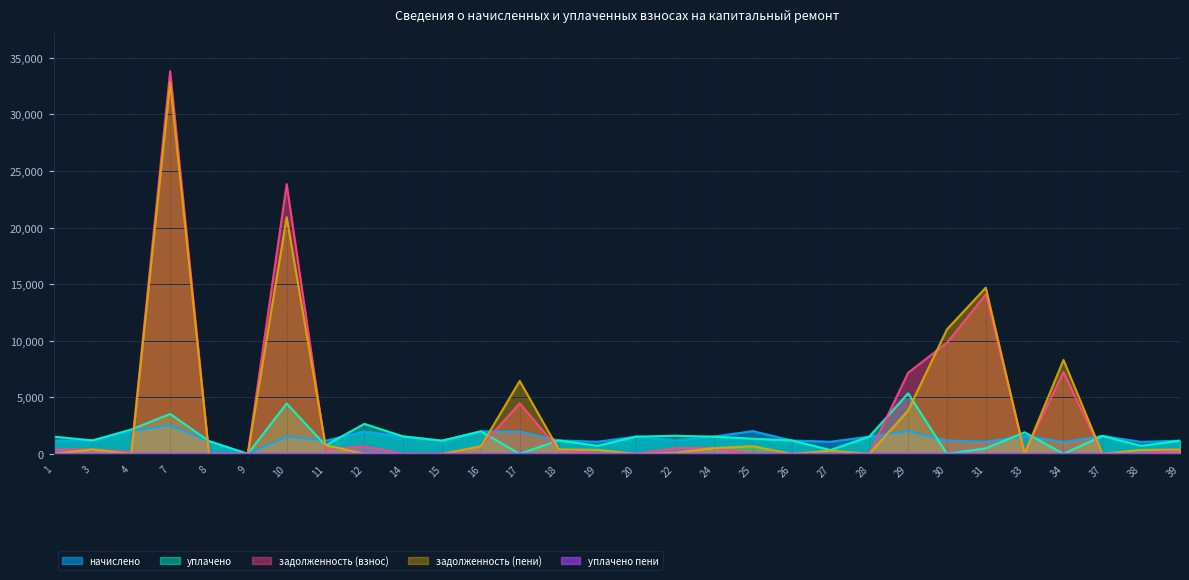

What is the difference between the maximum and second lowest values in the начислено series?

1474.8